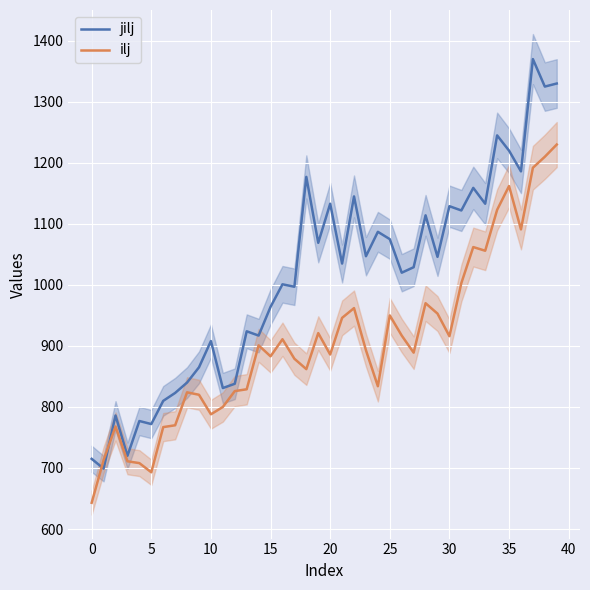

What is the sum of all jilj values?

40383